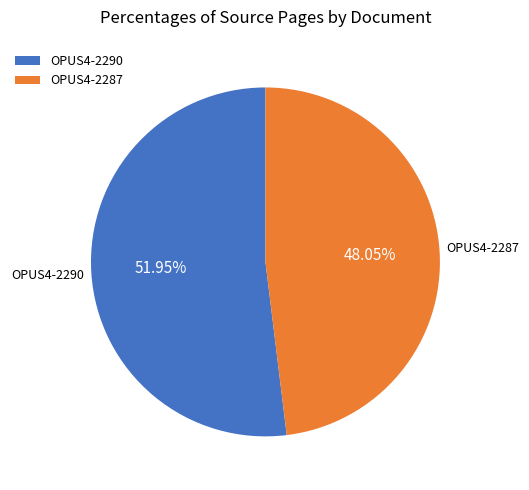

What is the largest slice in the pie chart?

OPUS4-2290